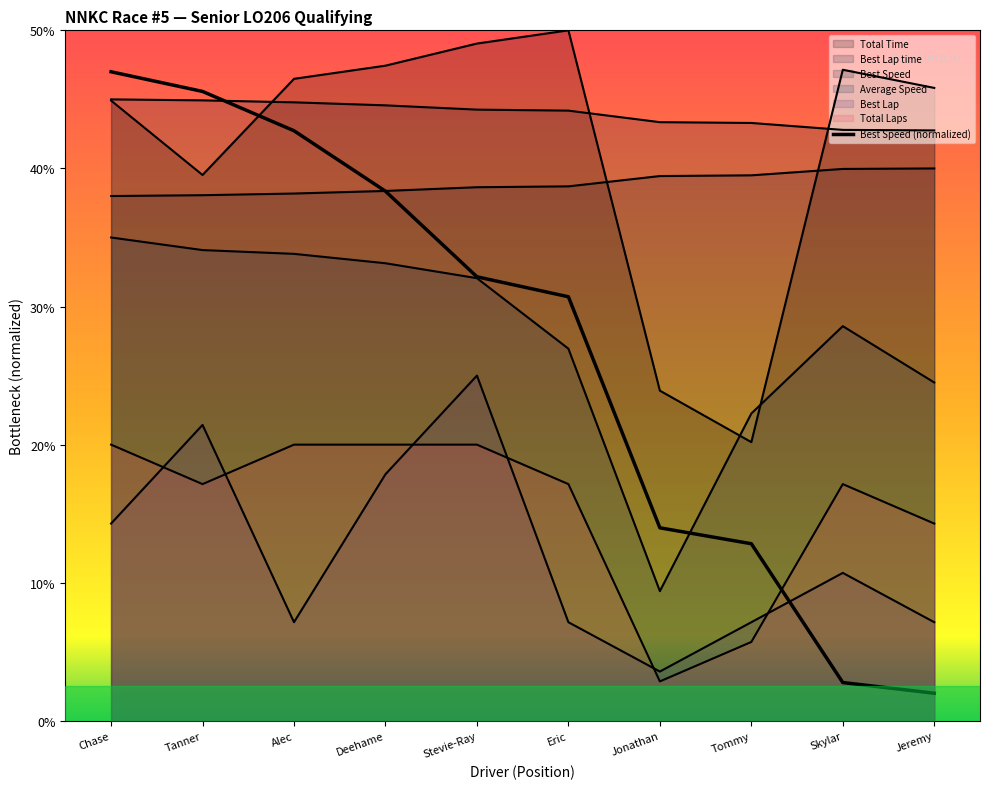

What is the total value across all series at Deehame?

201.4